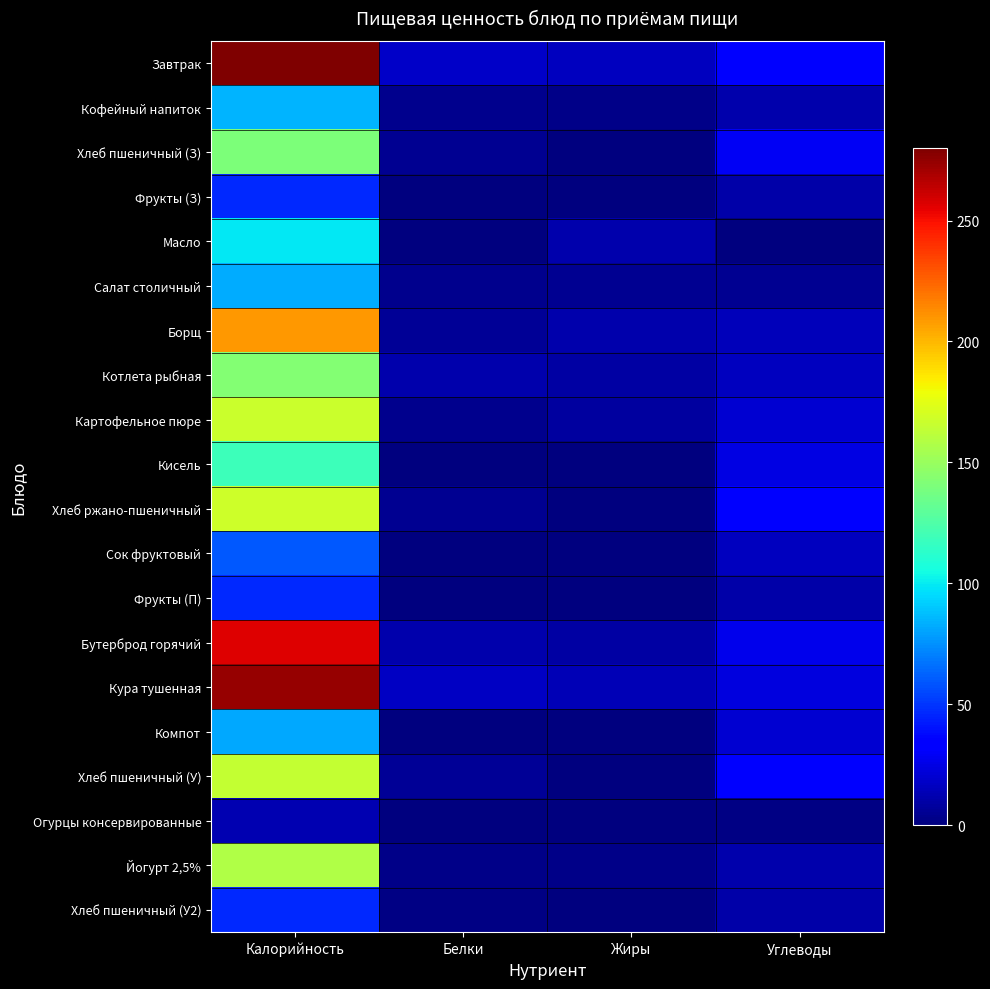

List the series in order of their peak value, lowest first.

Огурцы консервированные, Фрукты (З), Фрукты (П), Хлеб пшеничный (У2), Сок фруктовый, Компот, Салат столичный, Кофейный напиток, Масло, Кисель, Хлеб пшеничный (З), Котлета рыбная, Йогурт 2,5%, Хлеб пшеничный (У), Картофельное пюре, Хлеб ржано-пшеничный, Борщ, Бутерброд горячий, Кура тушенная, Завтрак